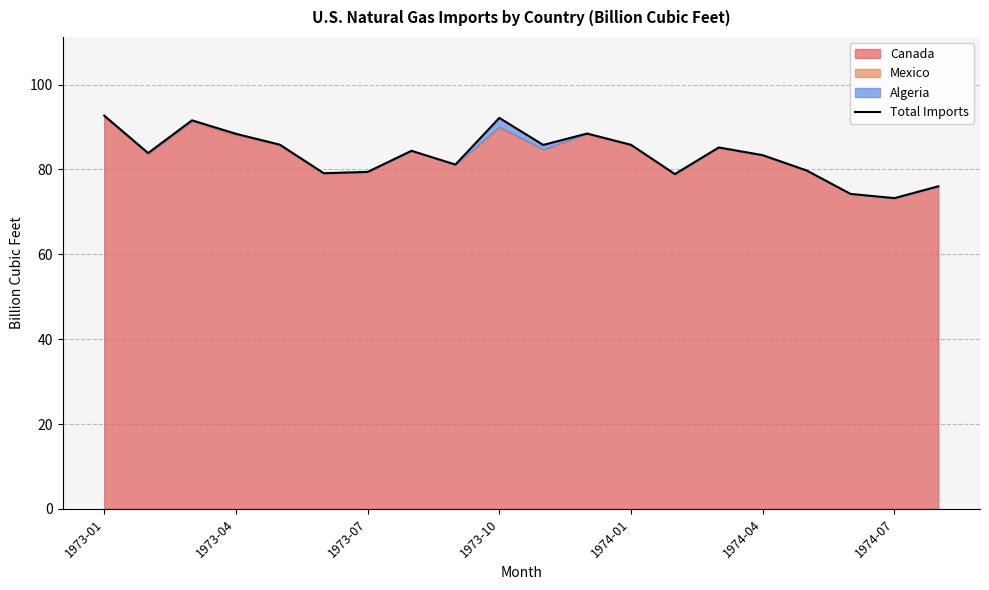

What is the lowest value of the Total Imports series?

73.2